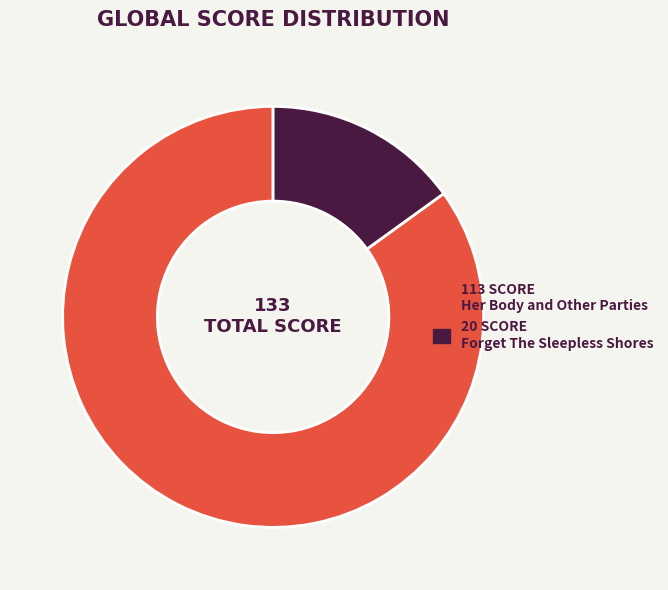

Is there any slice that represents more than half of the pie?

Yes